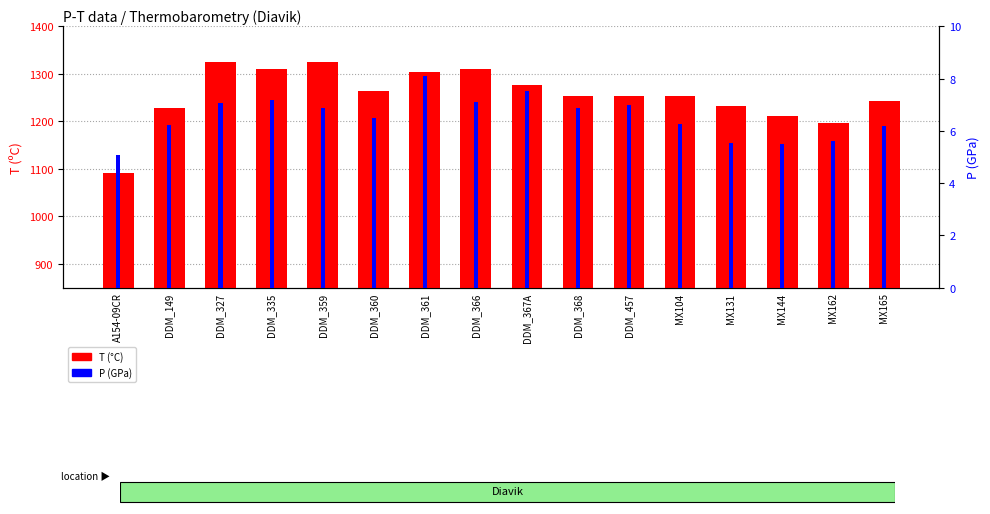

Which label corresponds to the largest value in the chart?

DDM_327